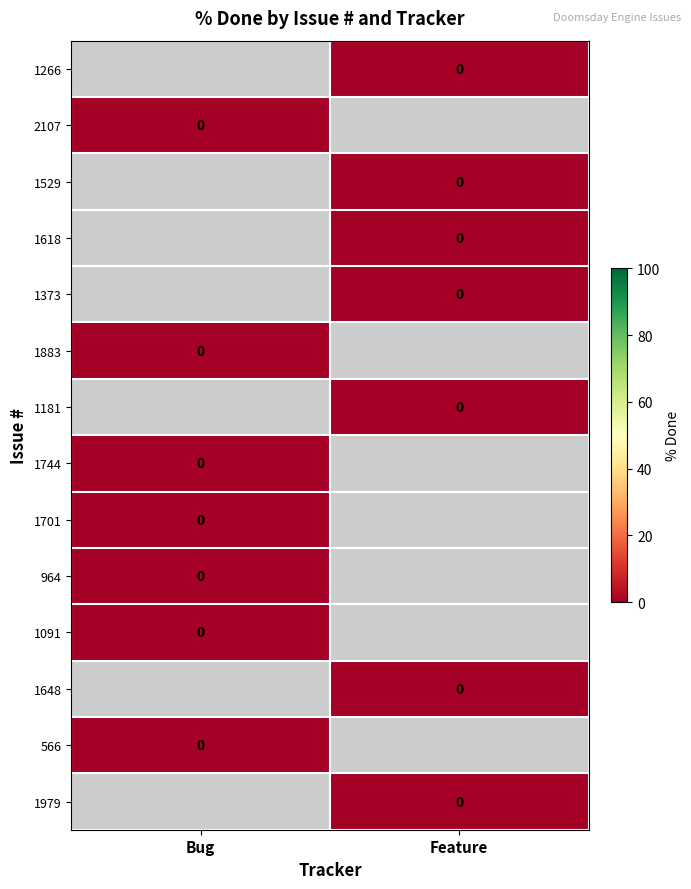

True or false: 1373 has a value of 0.0 at Feature.

True